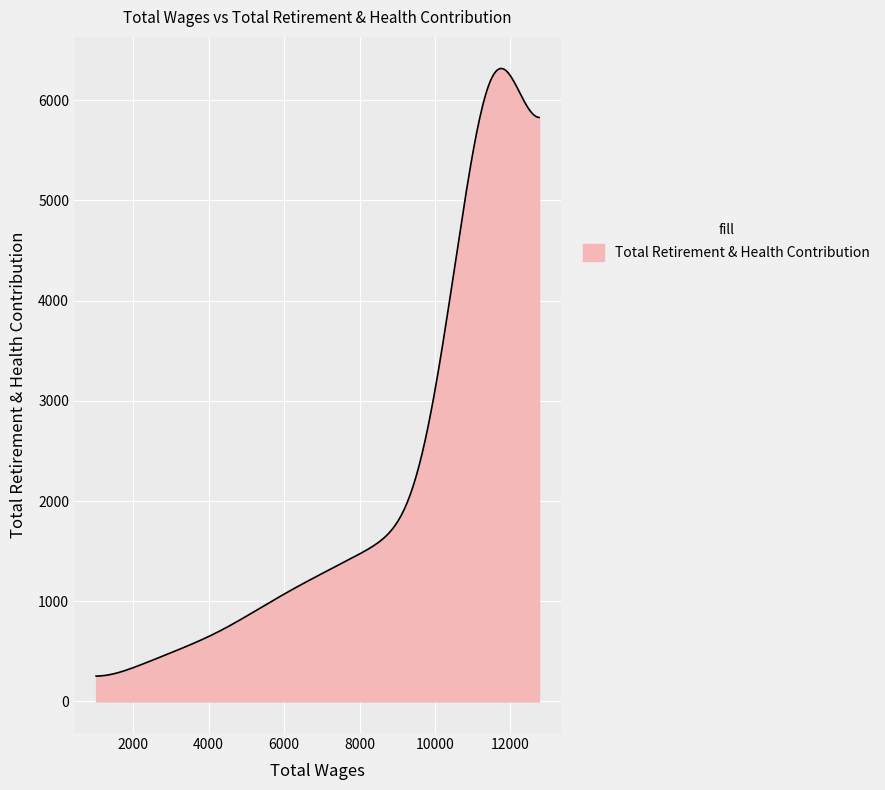

What is the difference between the maximum and minimum values?

6064.6